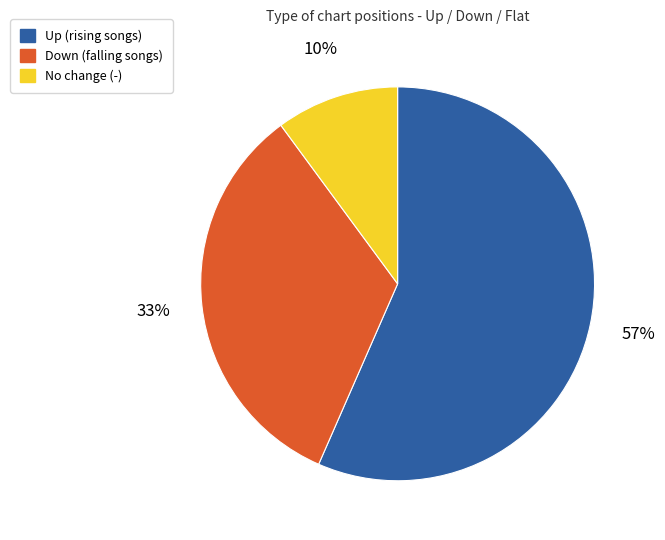

Count the number of slices in the pie.

3